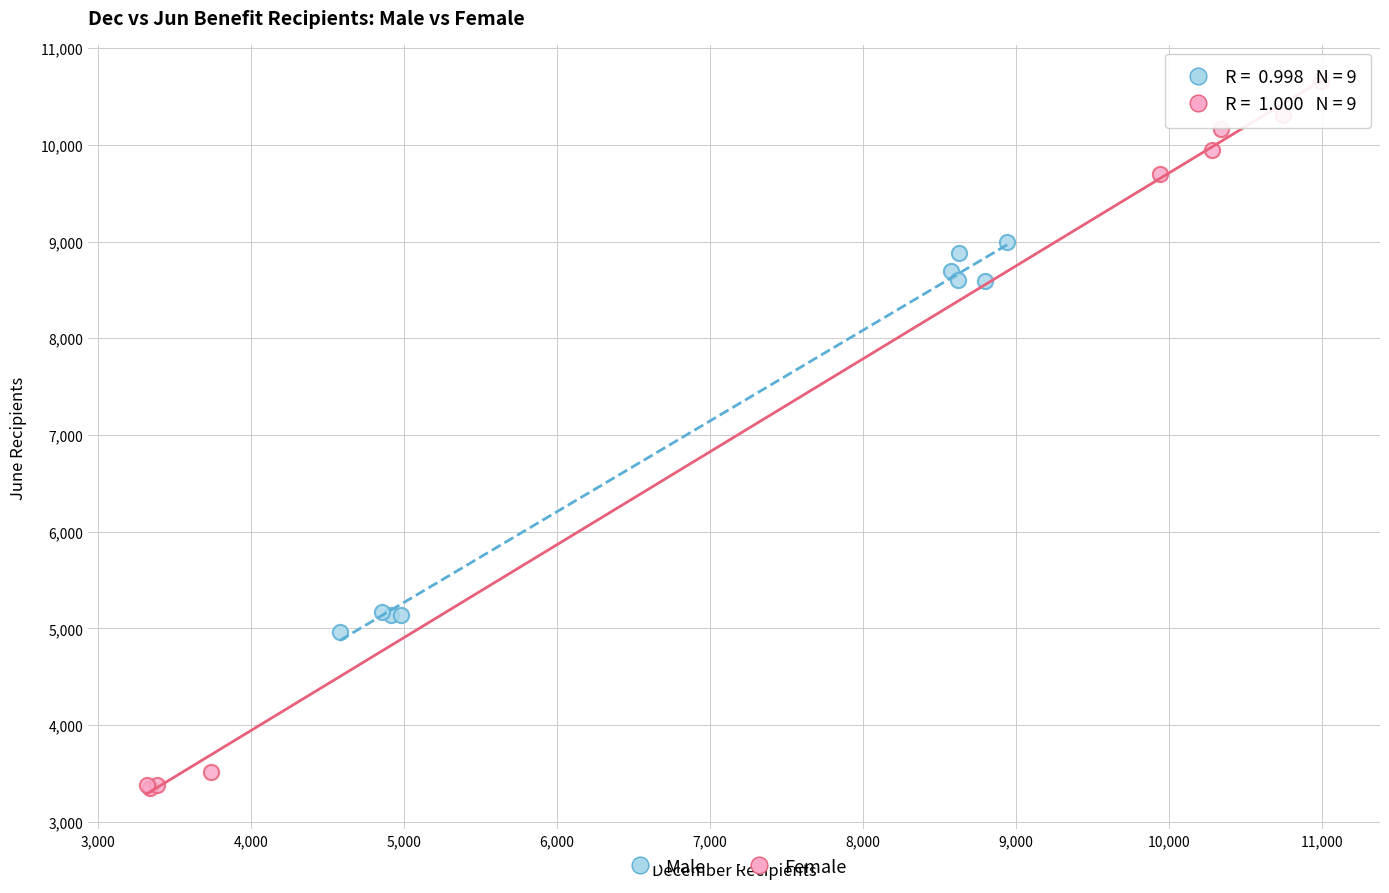

Which series contains the lowest Y value?

Female